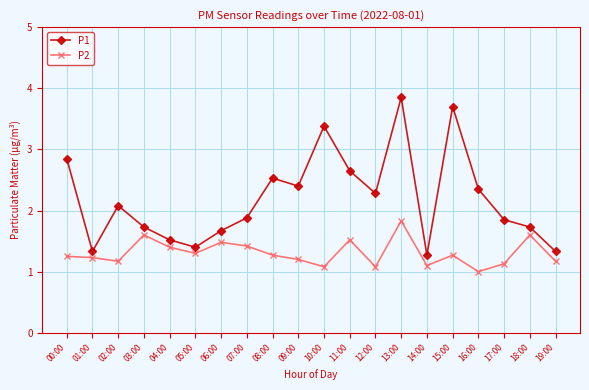

How many lines are shown in the chart?

2